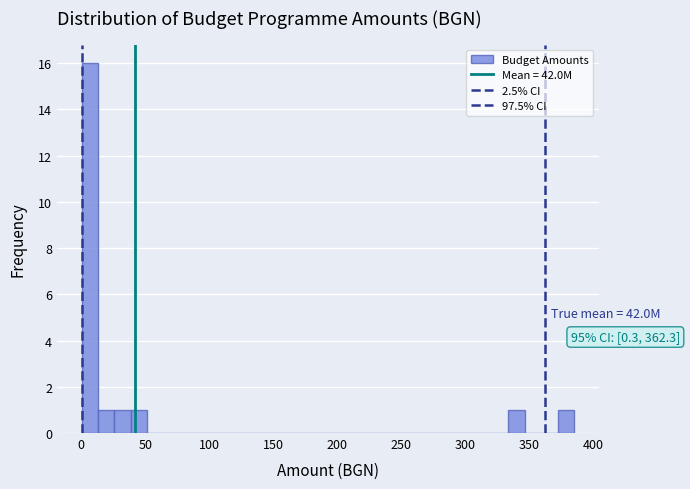

Read against the x-axis, roughly where is the centre of the tallest bar?

5